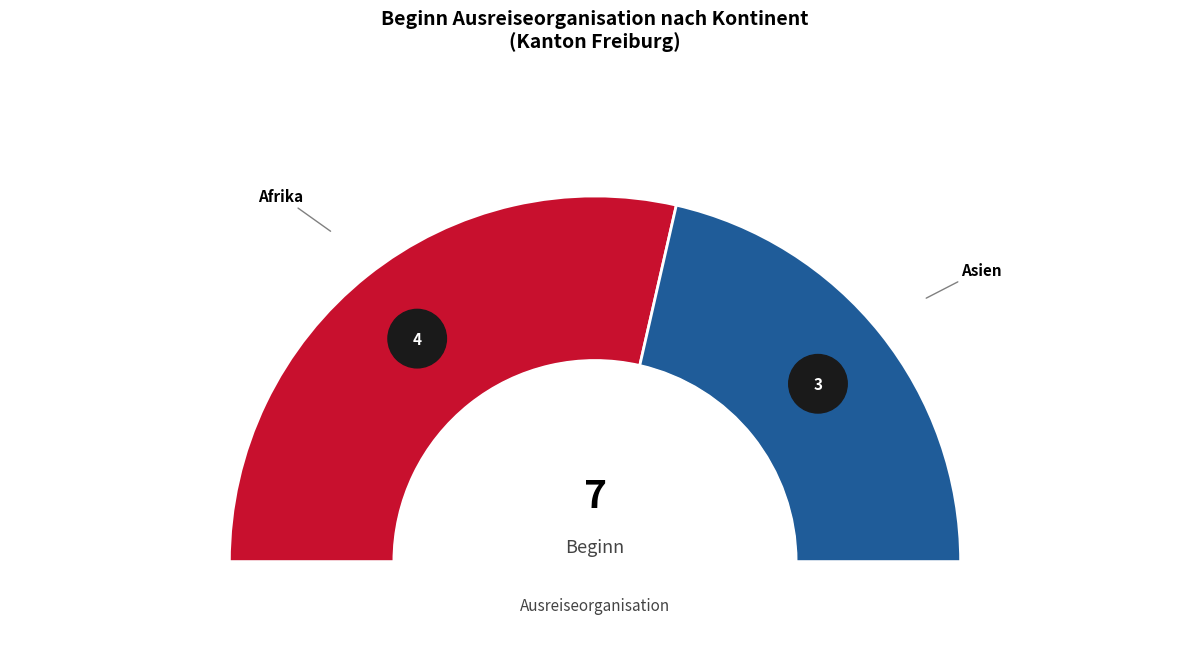

Which slice represents more than half of the pie?

Afrika